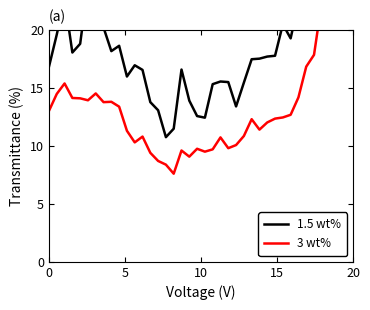

How many data points in 1.5 wt% are less than 17?

17